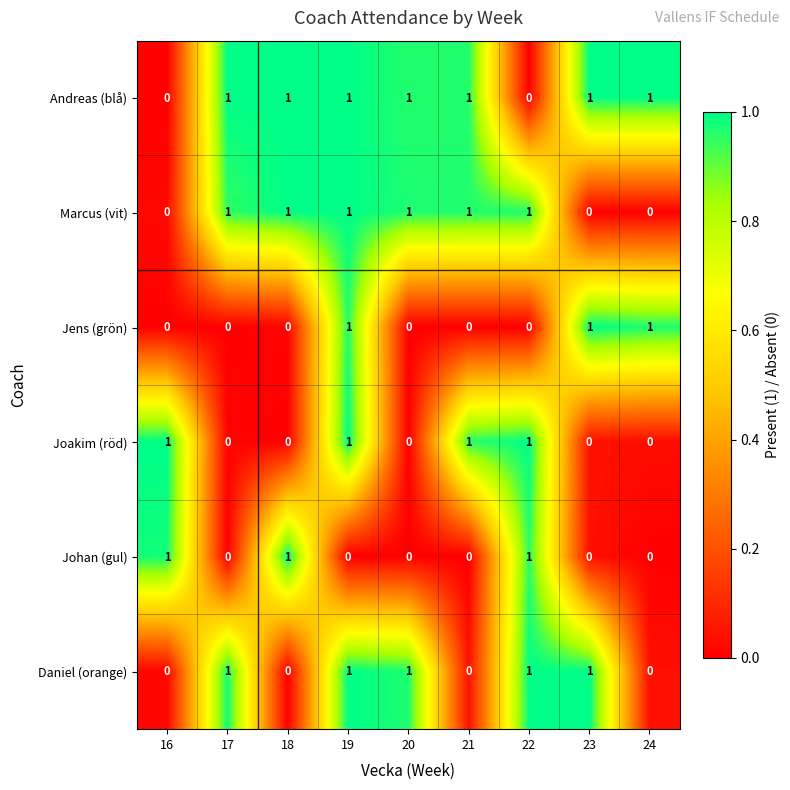

The value of Johan (gul) at 24 is 0. True or false?

True